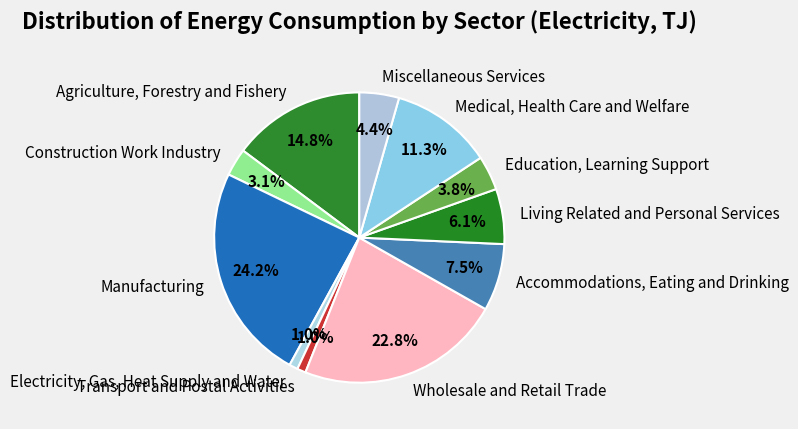

To the nearest percent, what is the combined percentage of Transport and Postal Activities and Manufacturing?

25%